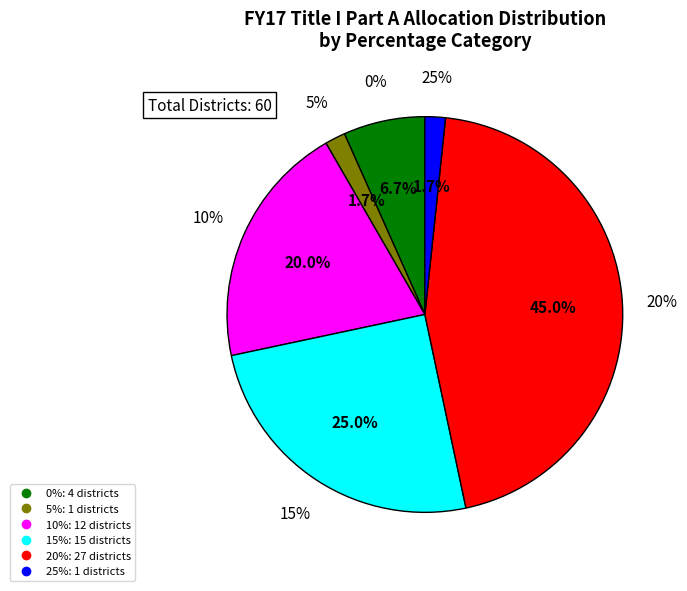

Is there a majority slice in this chart?

No